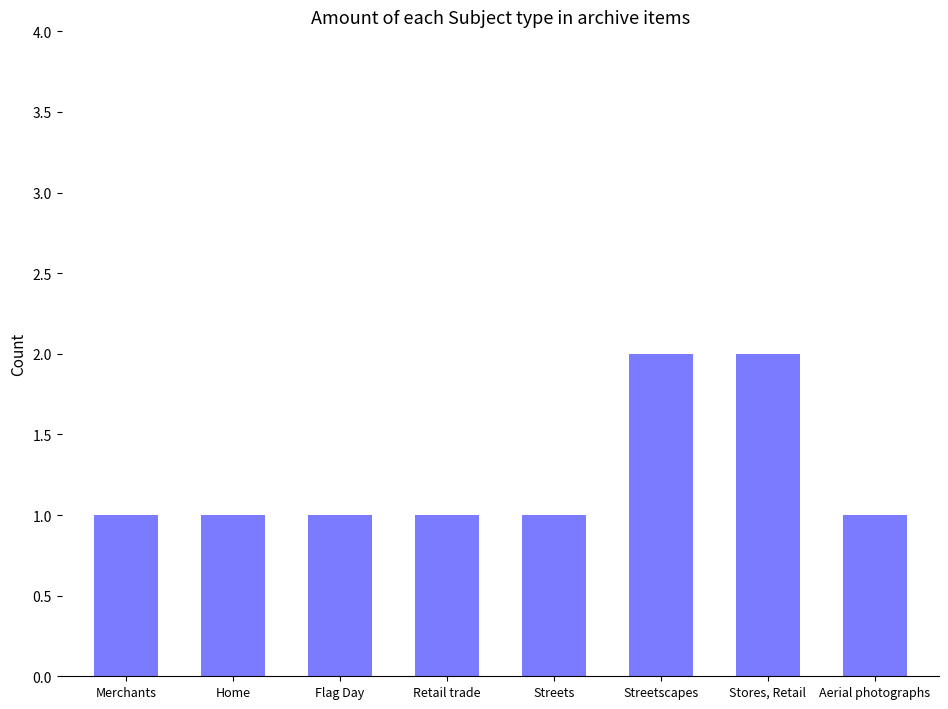

True or false: the data shows 3 at Streetscapes.

False